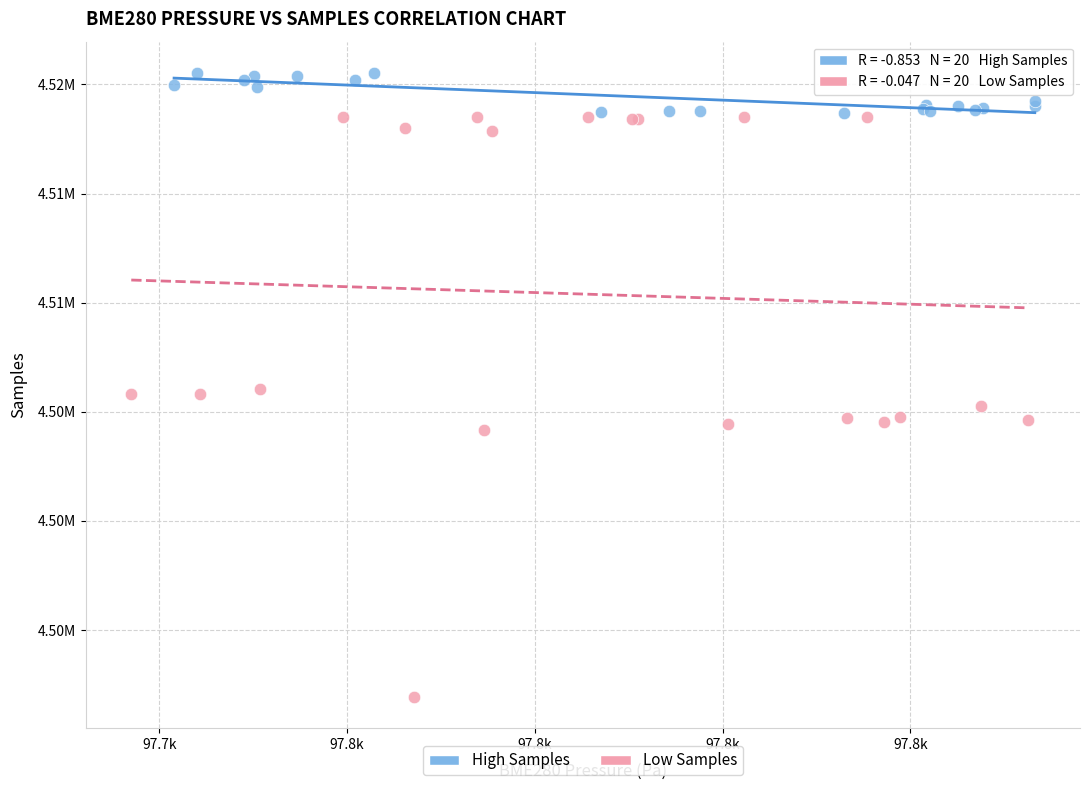

What are all the series names shown in the legend?

High Samples, Low Samples